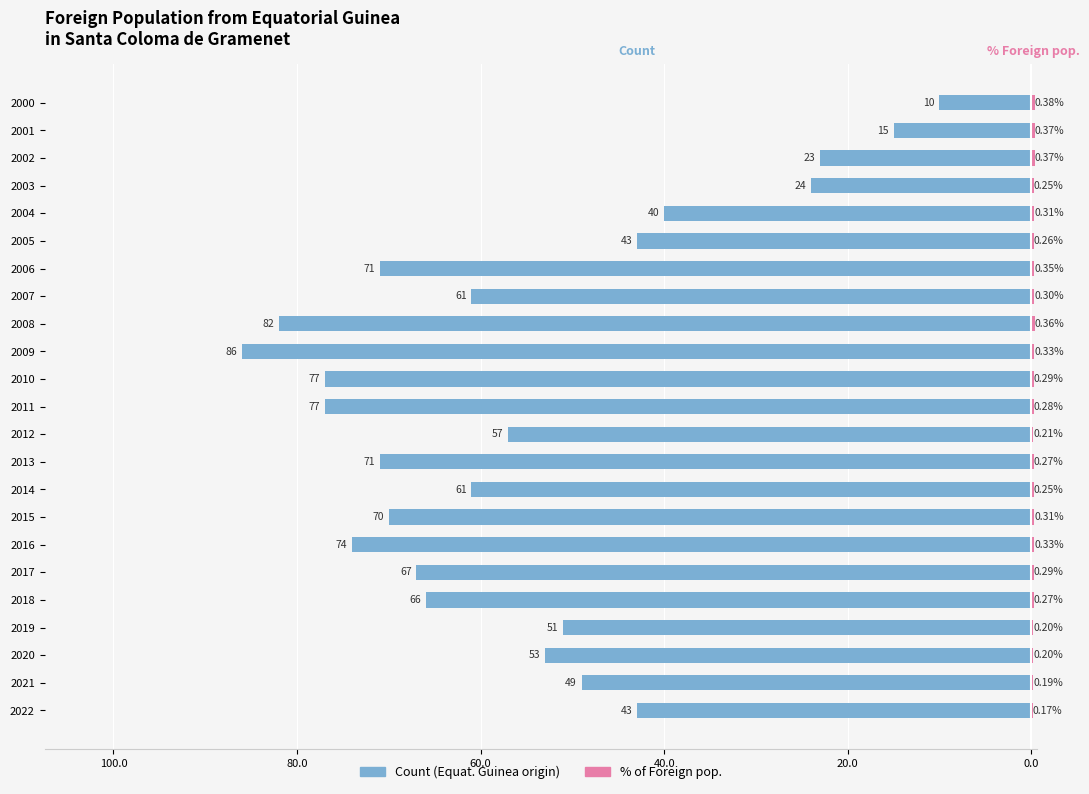

The Count (Equat. Guinea origin) series shows -120.6 at 12. True or false?

False